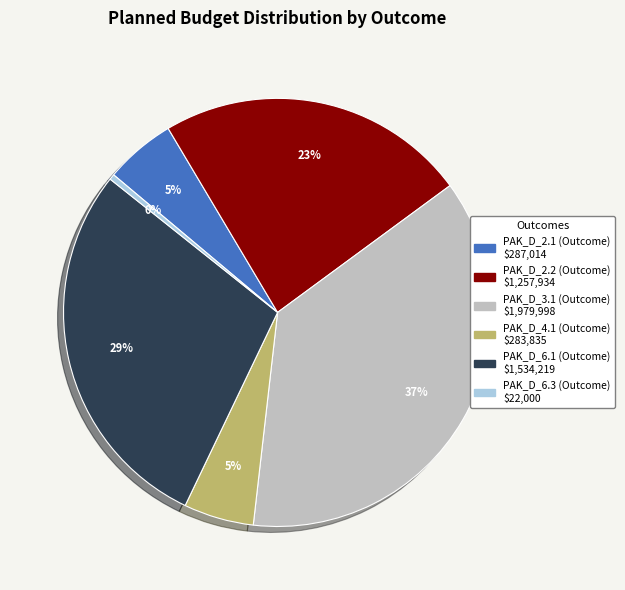

Do PAK_D_3.1 (Outcome) and PAK_D_6.1 (Outcome) together represent more than half of the pie?

Yes